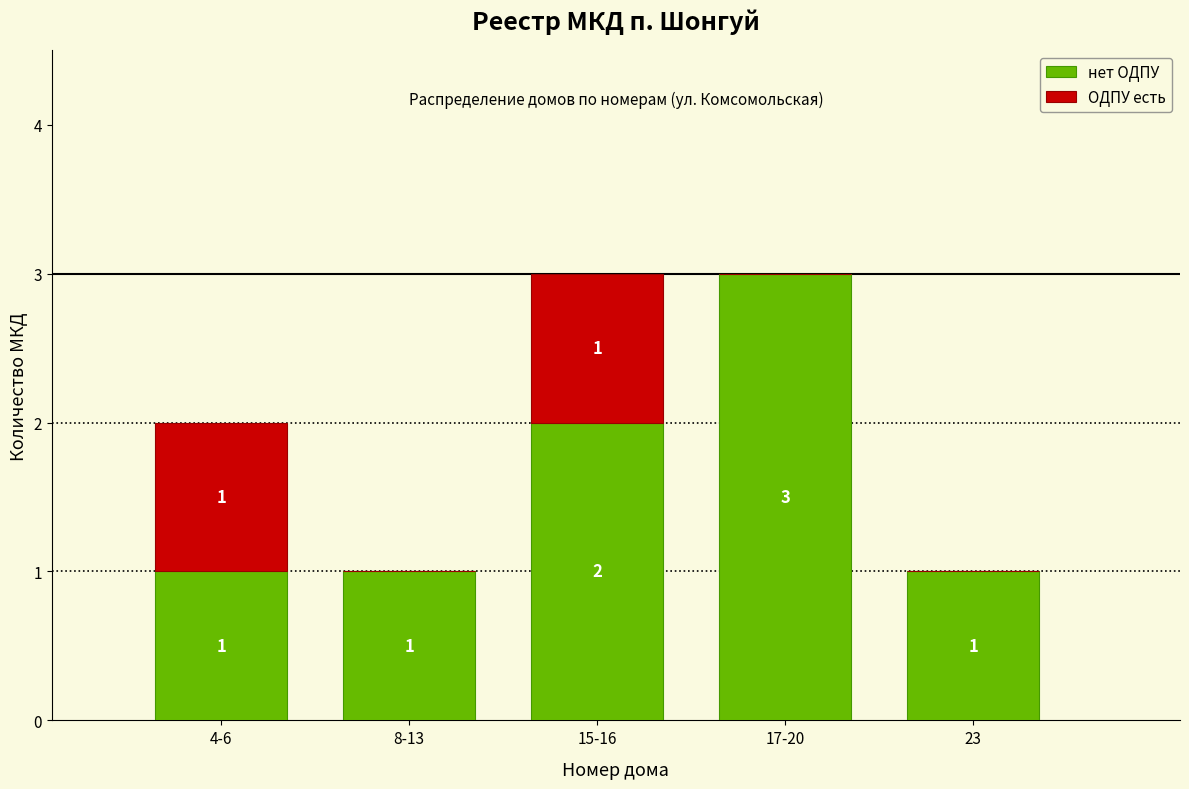

Reading left to right, transcribe the values for нет ОДПУ.

4-6=1	8-13=1	15-16=2	17-20=3	23=1